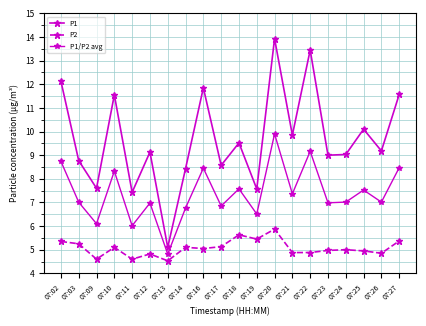

Count the number of data series in this chart.

3